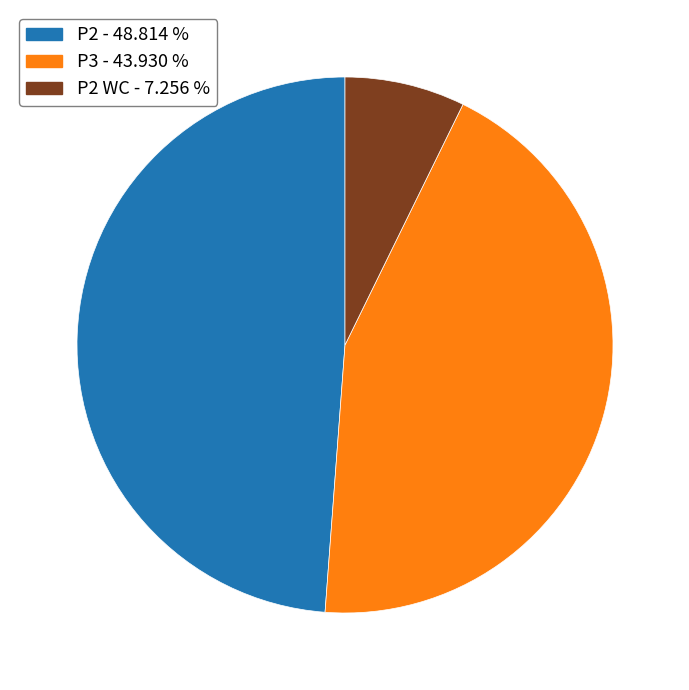

Rank the categories by value from lowest to highest.

P2 WC - 7.256 %, P3 - 43.930 %, P2 - 48.814 %